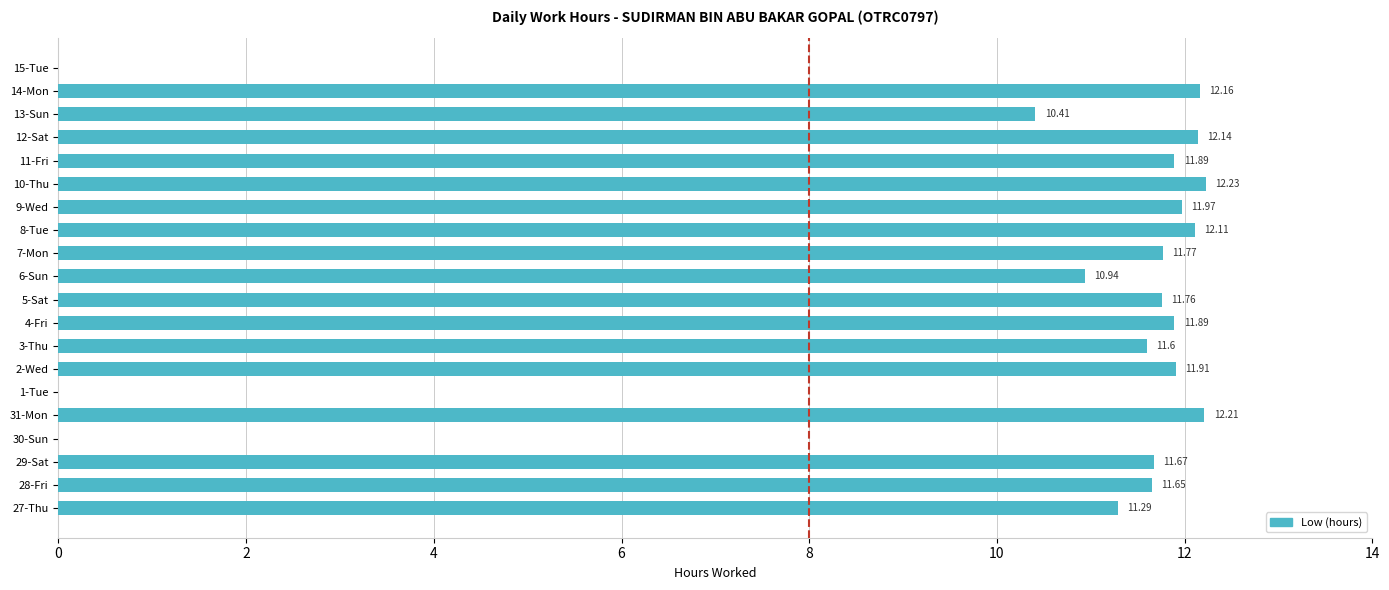

What is the sum of the values at 10-Thu and 9-Wed?

24.2